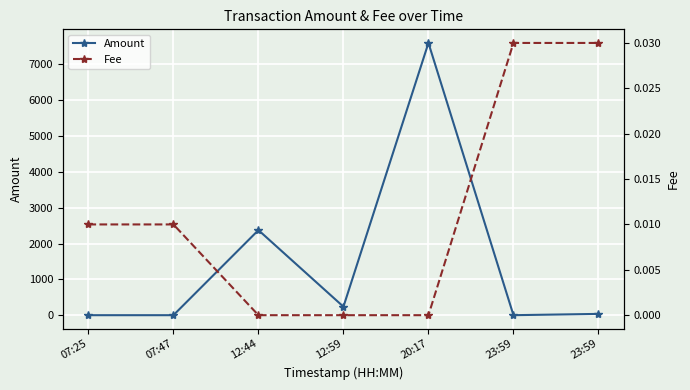

What is the sum of all Amount values?

10247.4